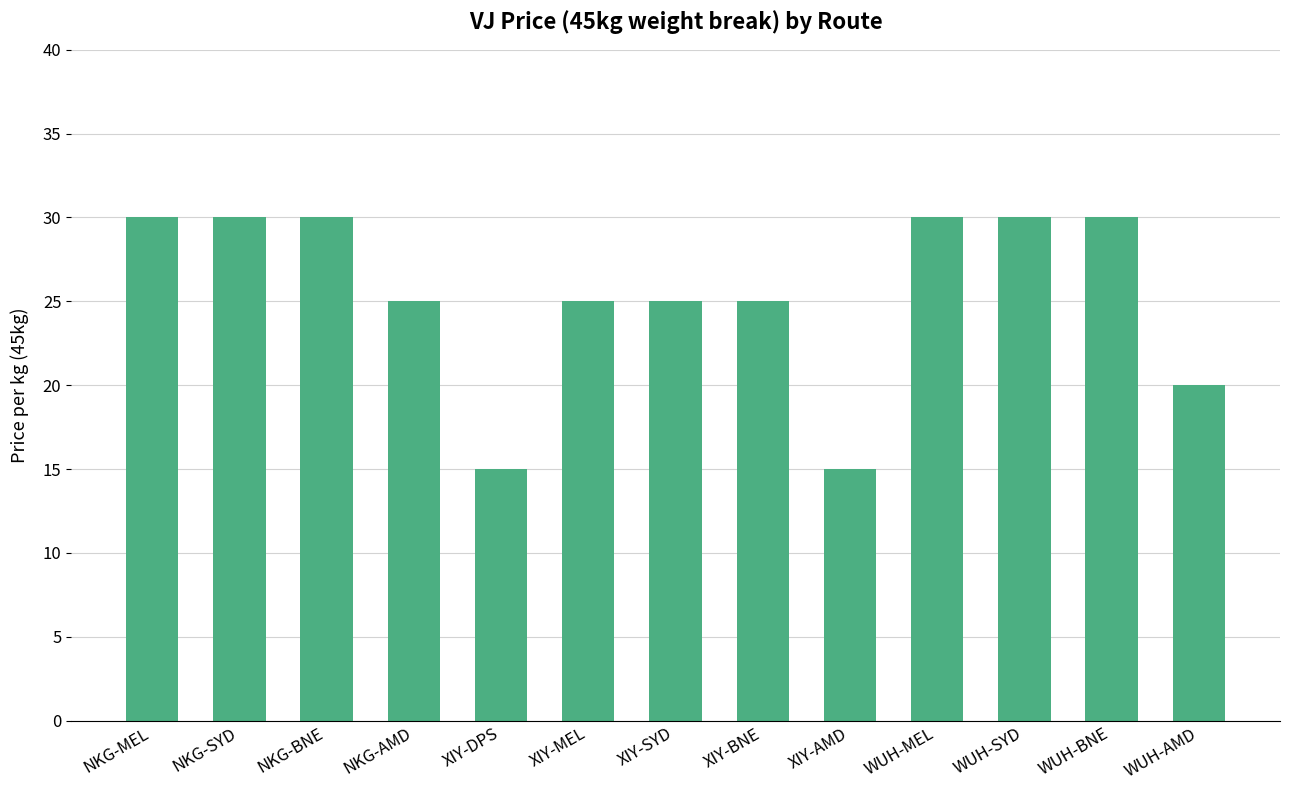

True or false: the data shows 30 at WUH-BNE.

True